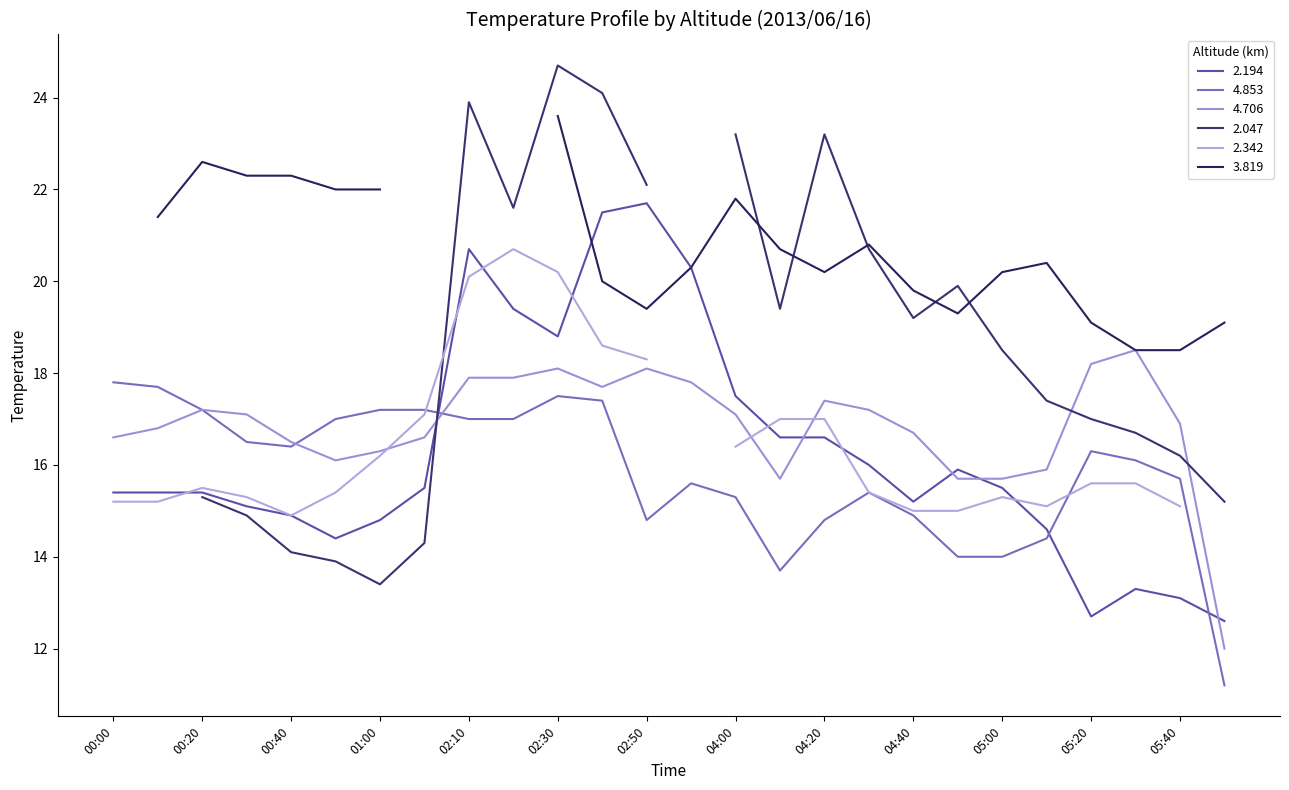

What is the label of the 22nd point from the left?

05:10